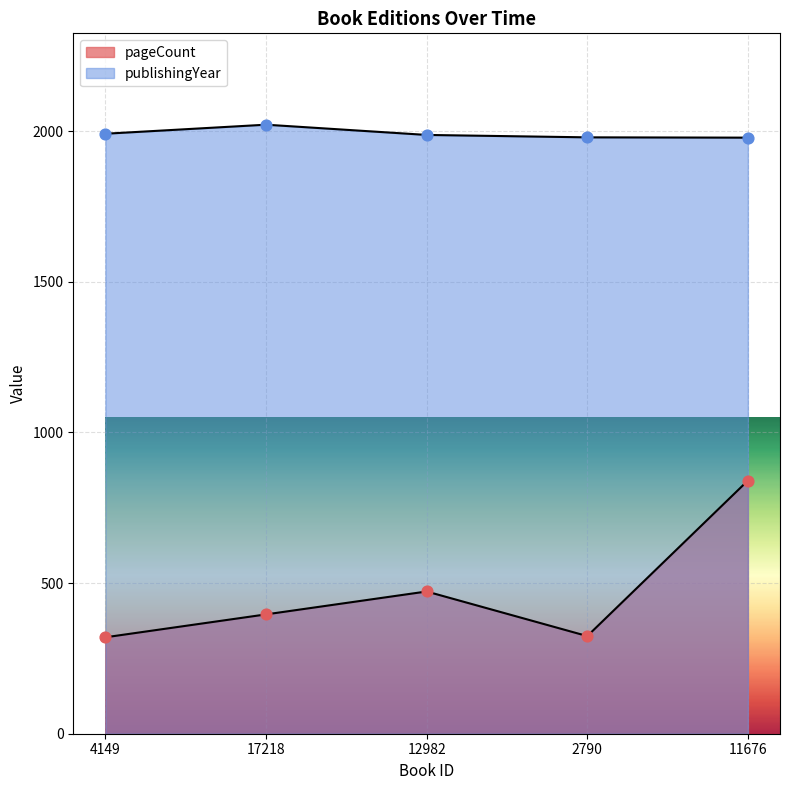

At how many categories does at least one series exceed 1605?

5